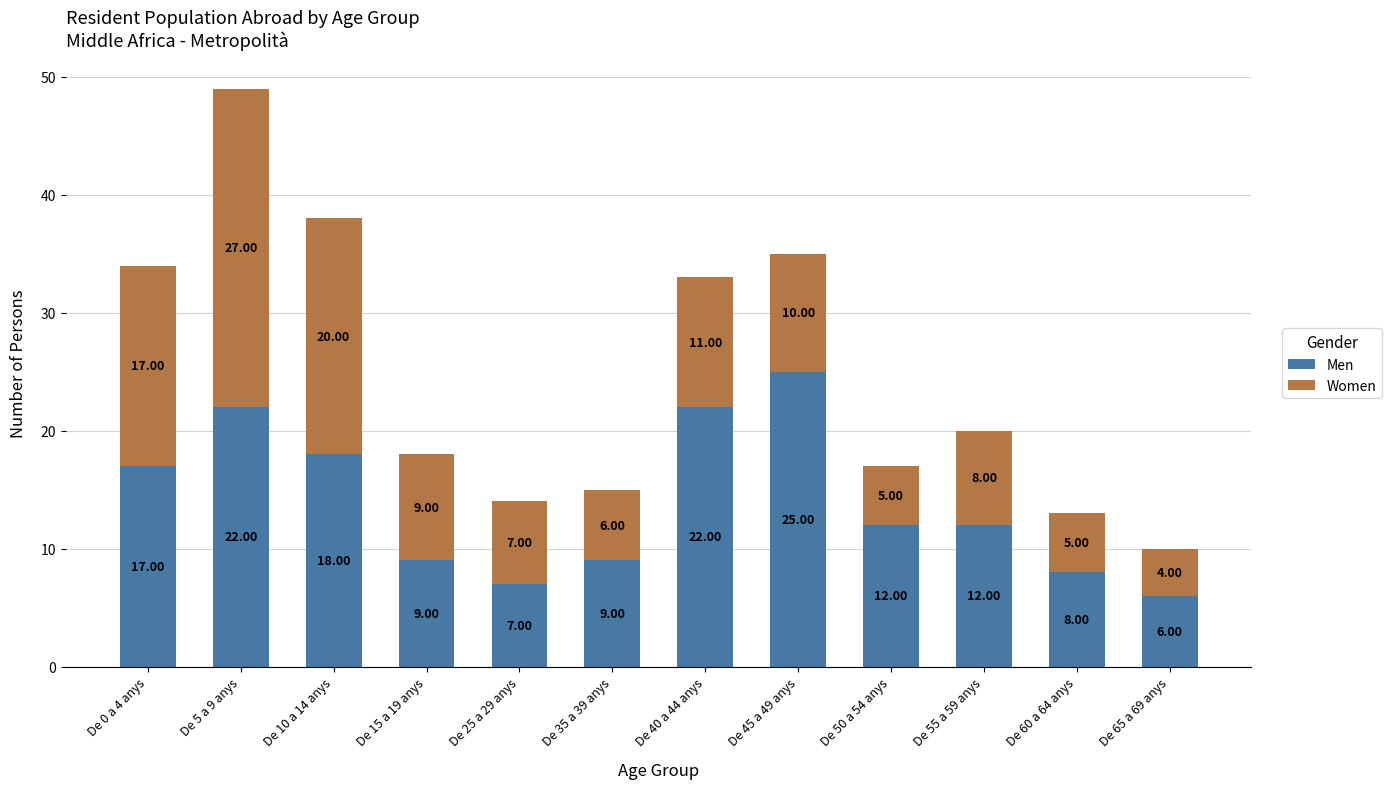

What is the difference between the Men values at De 15 a 19 anys and De 25 a 29 anys?

2